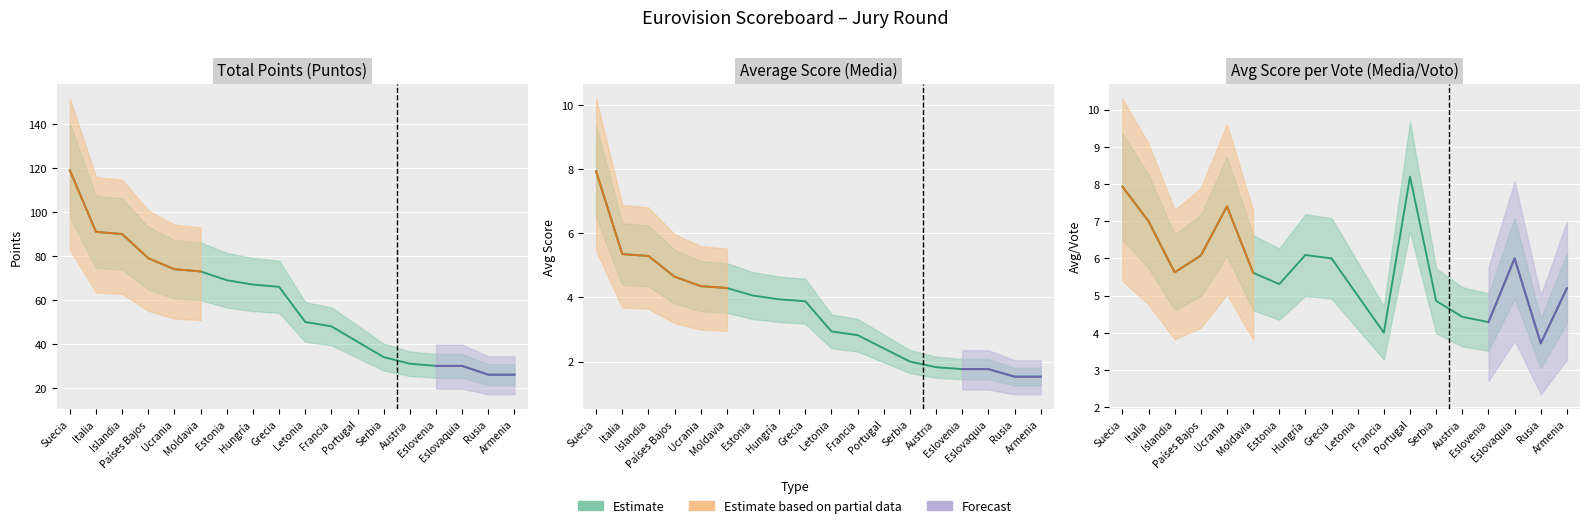

The value of Media_Voto at Estonia is 3.2. True or false?

False